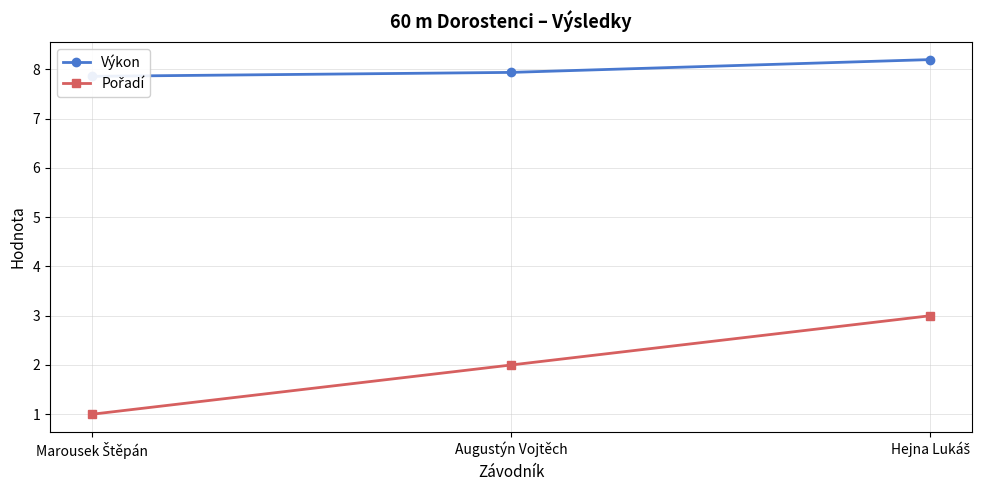

What is the total value across all series at Marousek Štěpán?

8.9